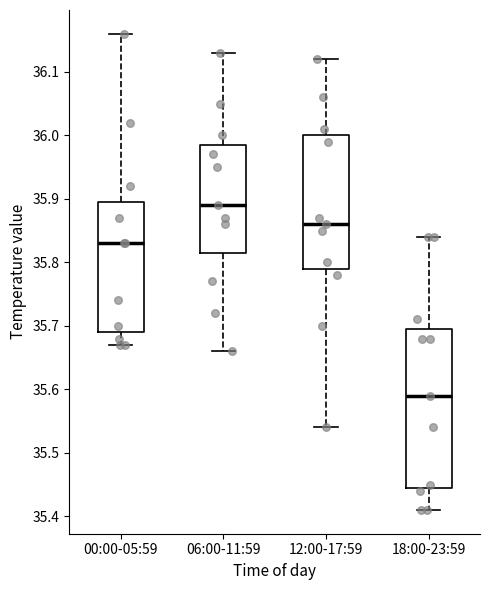

Which box's median line is the highest?

06:00-11:59